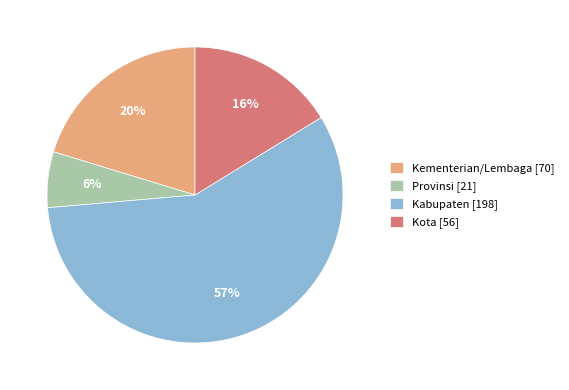

The Provinsi slice represents 14% of the pie. True or false?

False